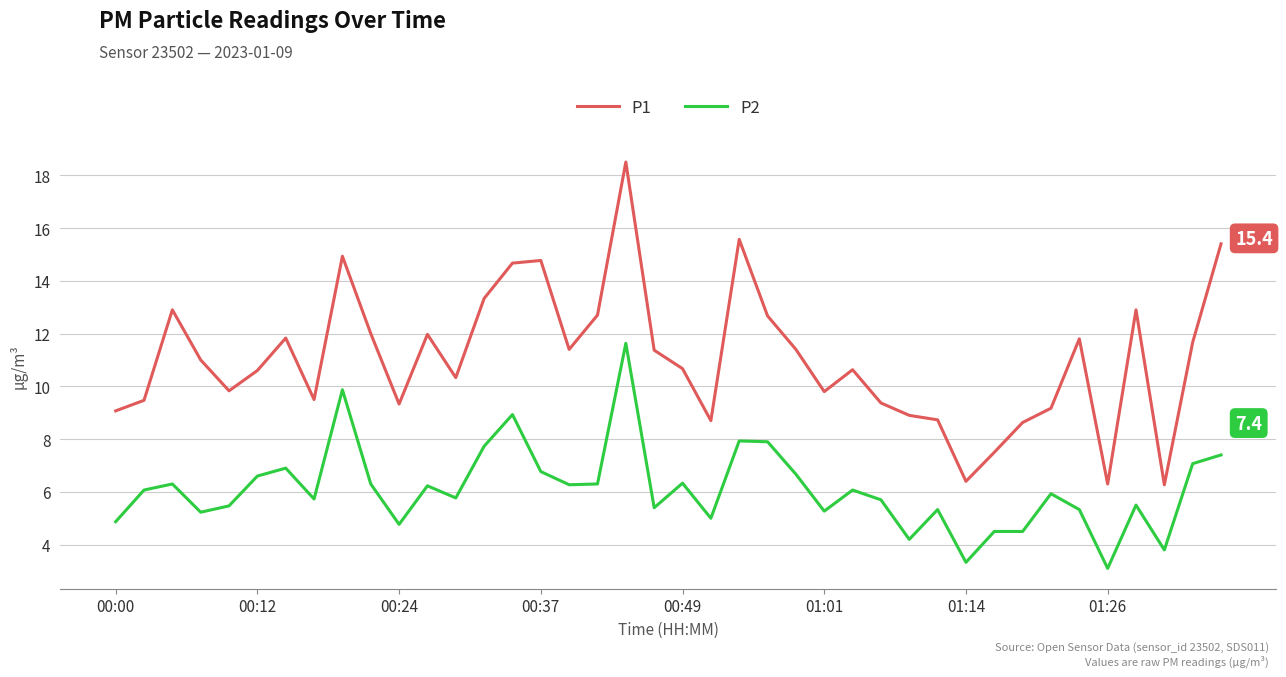

What is the difference between the maximum and minimum values in the P1 series?

12.2